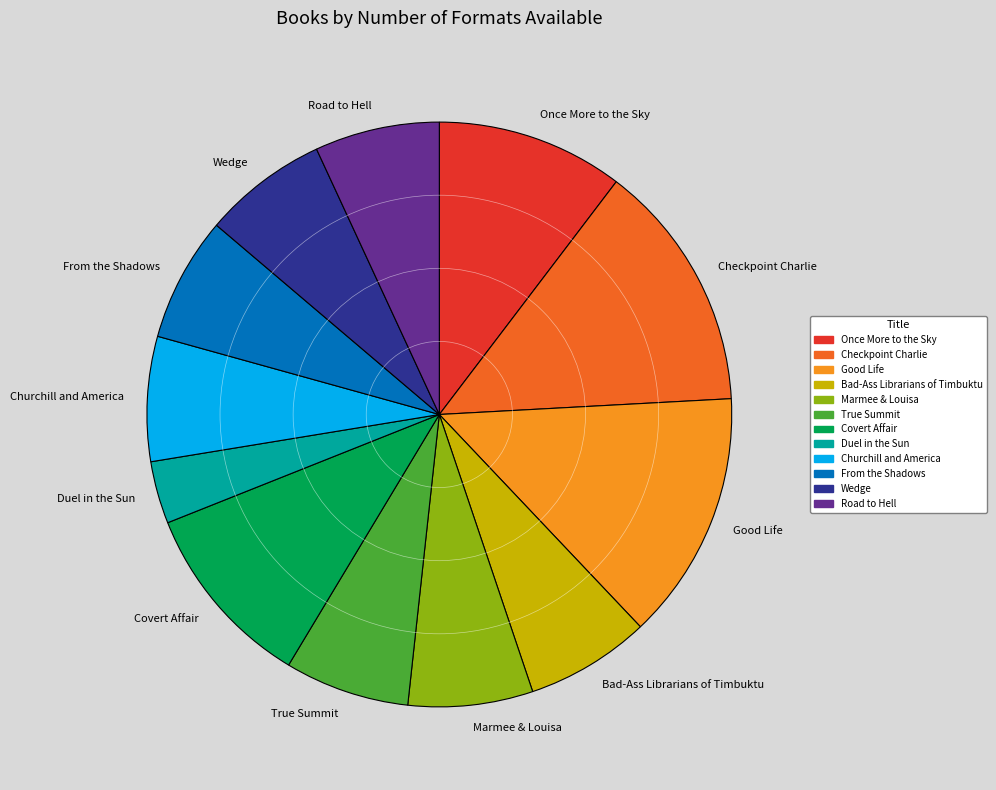

Combined, do From the Shadows and Checkpoint Charlie account for over 50%?

No